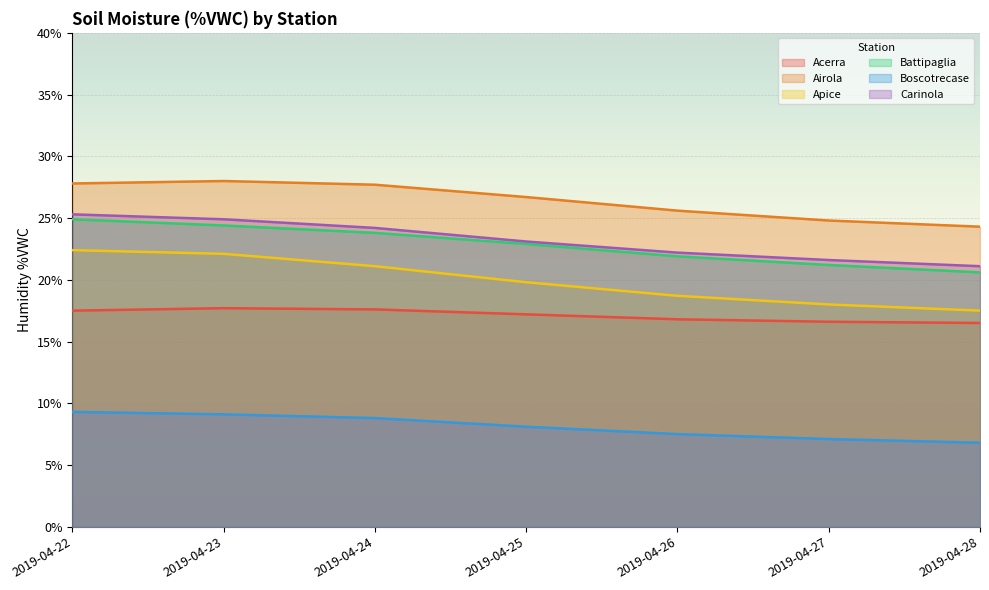

Reading right to left, what are all the values shown in this chart?

Acerra: 2019-04-28=16.5	2019-04-27=16.6	2019-04-26=16.8	2019-04-25=17.2	2019-04-24=17.6	2019-04-23=17.7	2019-04-22=17.5
Airola: 2019-04-28=24.3	2019-04-27=24.8	2019-04-26=25.6	2019-04-25=26.7	2019-04-24=27.7	2019-04-23=28.0	2019-04-22=27.8
Apice: 2019-04-28=17.5	2019-04-27=18.0	2019-04-26=18.7	2019-04-25=19.8	2019-04-24=21.1	2019-04-23=22.1	2019-04-22=22.4
Battipaglia: 2019-04-28=20.6	2019-04-27=21.2	2019-04-26=21.9	2019-04-25=22.9	2019-04-24=23.8	2019-04-23=24.4	2019-04-22=24.9
Boscotrecase: 2019-04-28=6.8	2019-04-27=7.1	2019-04-26=7.5	2019-04-25=8.1	2019-04-24=8.8	2019-04-23=9.1	2019-04-22=9.3
Carinola: 2019-04-28=21.1	2019-04-27=21.6	2019-04-26=22.2	2019-04-25=23.1	2019-04-24=24.2	2019-04-23=24.9	2019-04-22=25.3